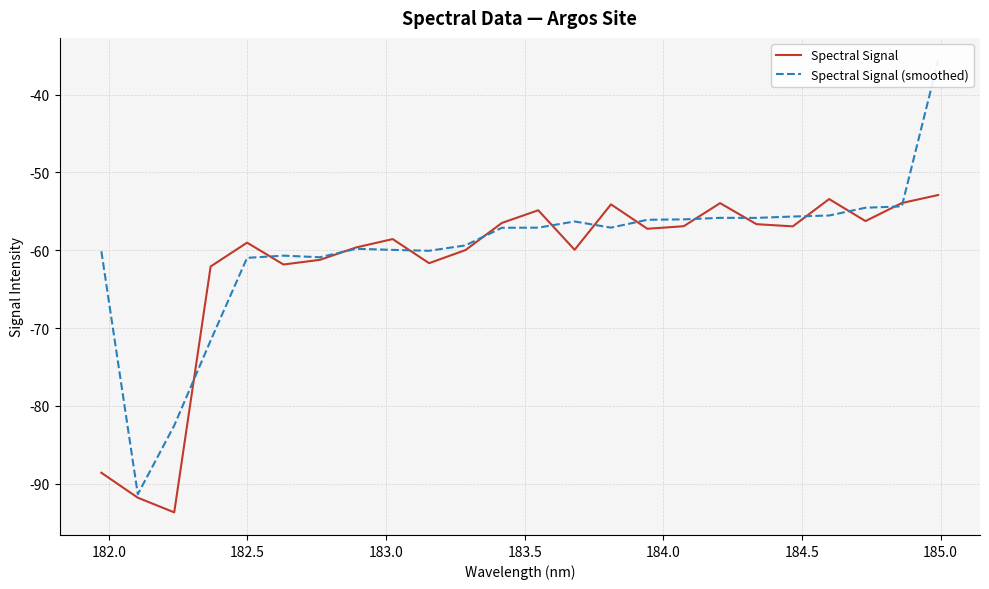

What is the lowest value of the Spectral Signal series?

-93.7